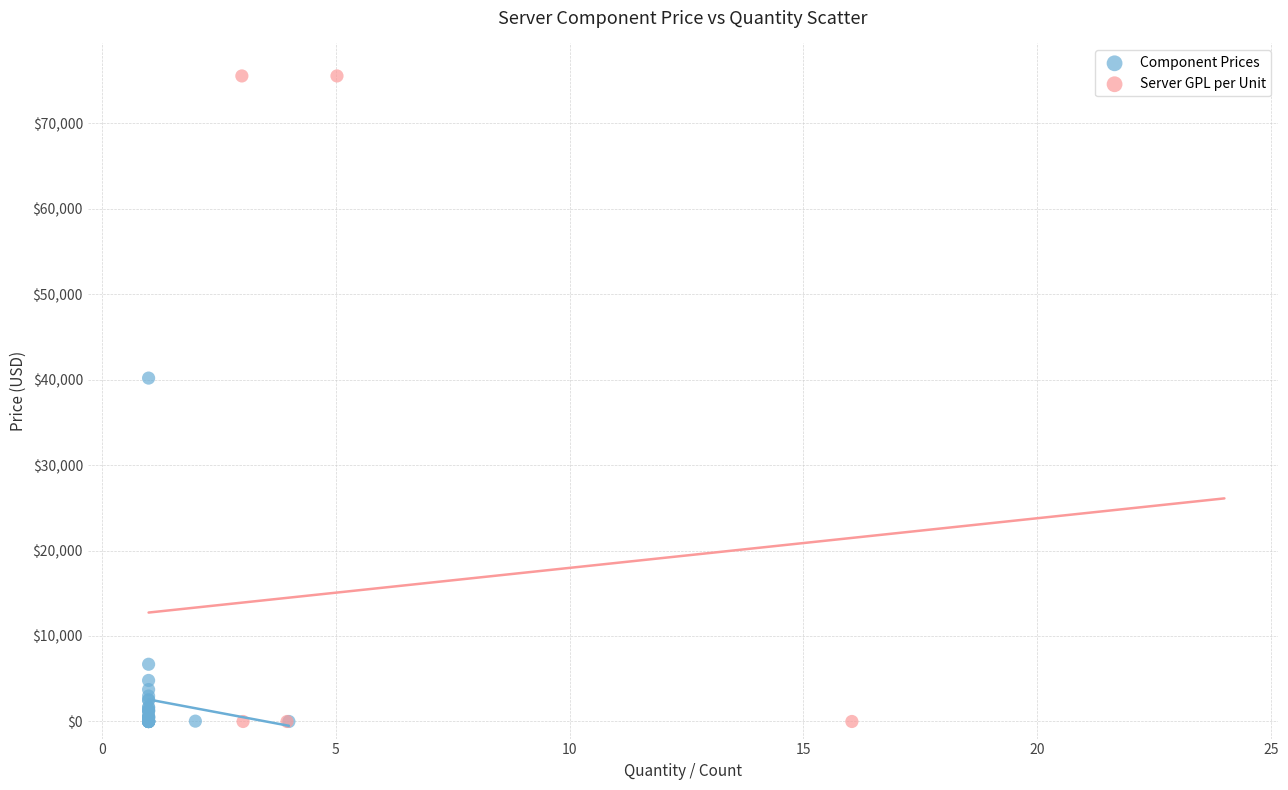

Which series contains the highest Y value?

Server GPL per Unit